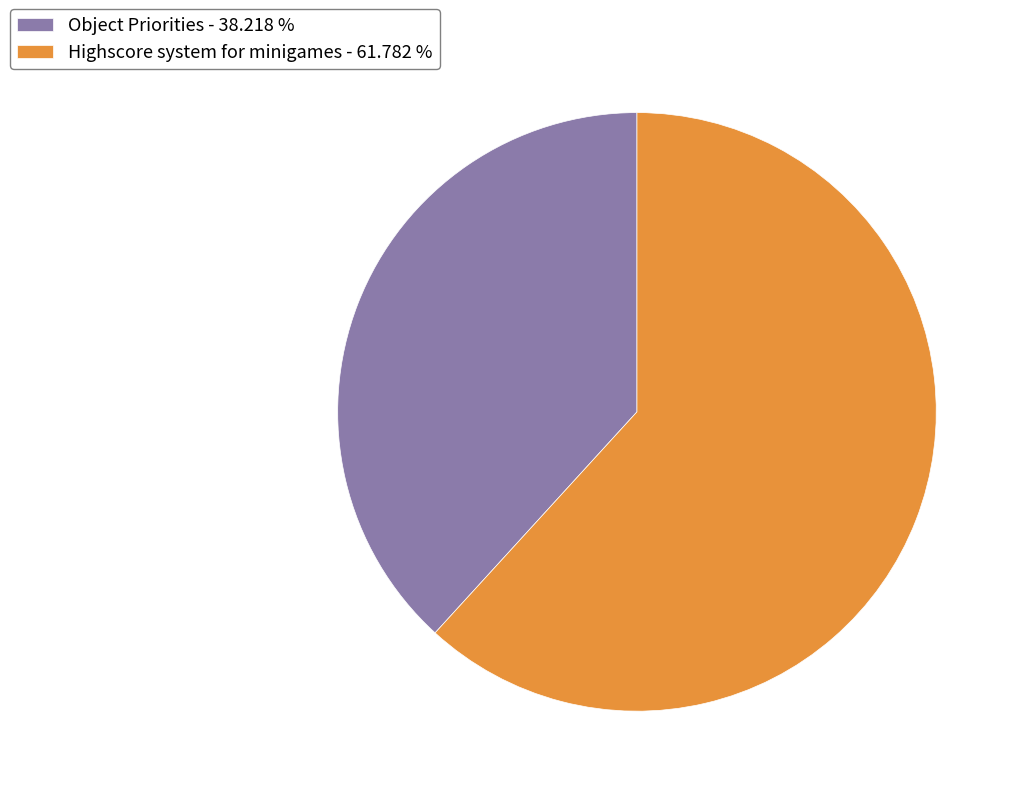

Rank the categories by value from lowest to highest.

Object Priorities, Highscore system for minigames